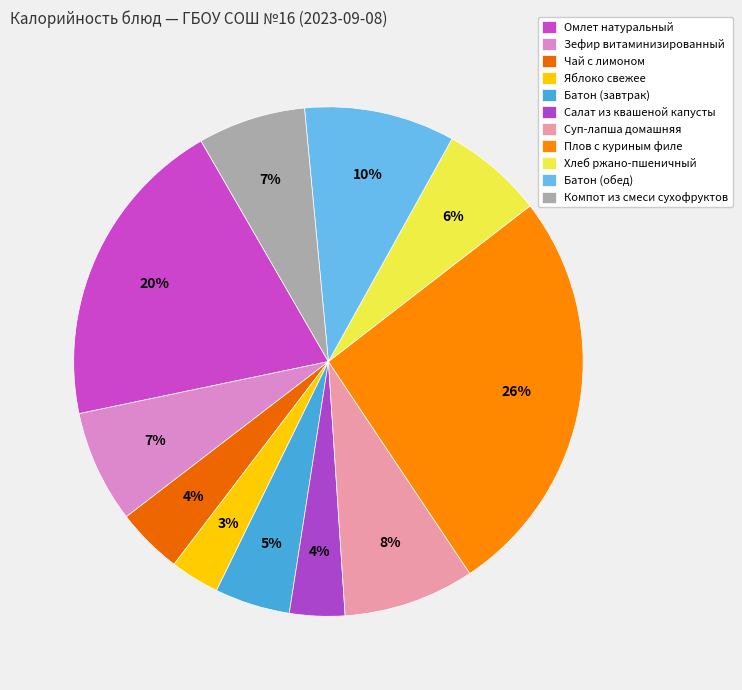

To the nearest percent, what percentage of the pie is Хлеб ржано-пшеничный?

6%